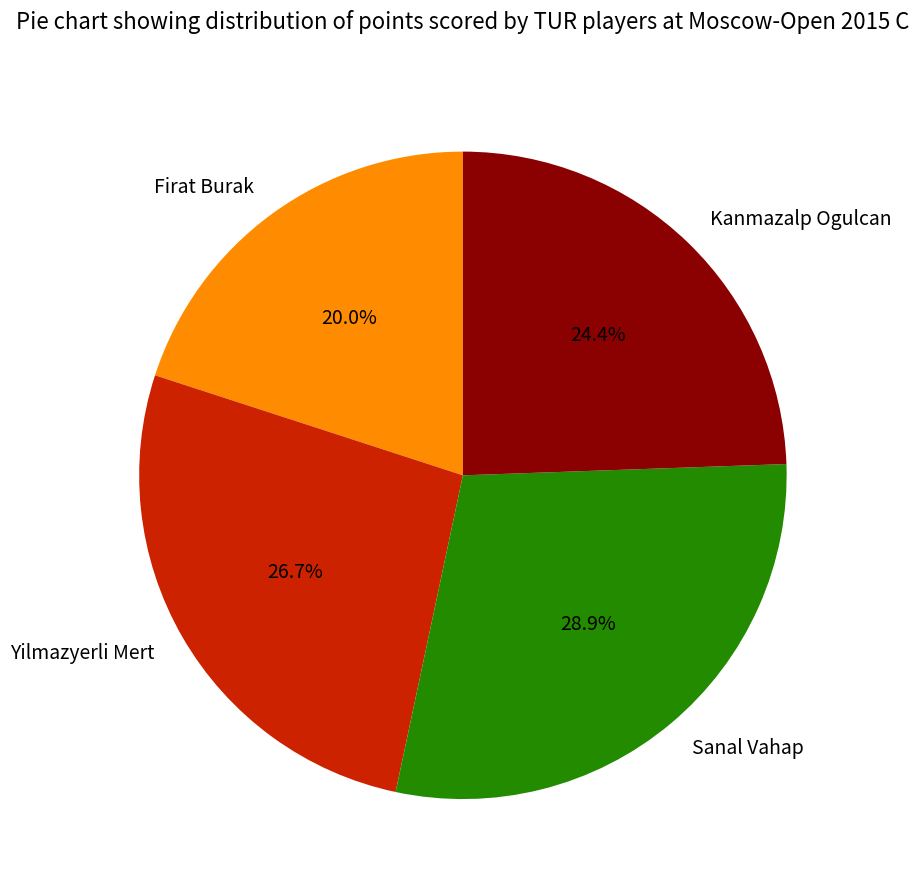

Which slice is the smallest?

Firat Burak